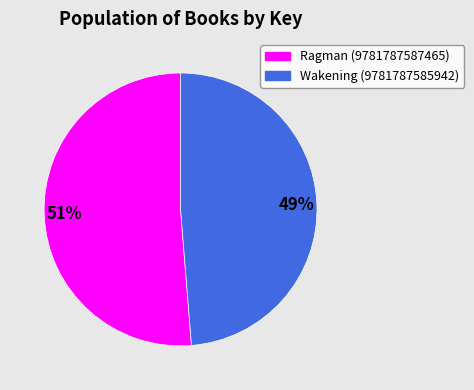

Which has a higher value, Ragman (9781787587465) or Wakening (9781787585942)?

Ragman (9781787587465)